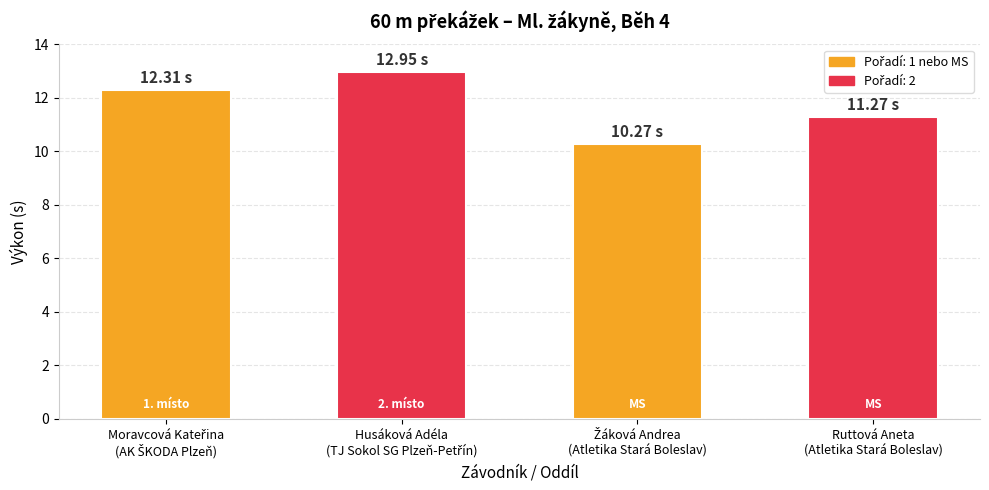

What is the sum of all values?

46.8